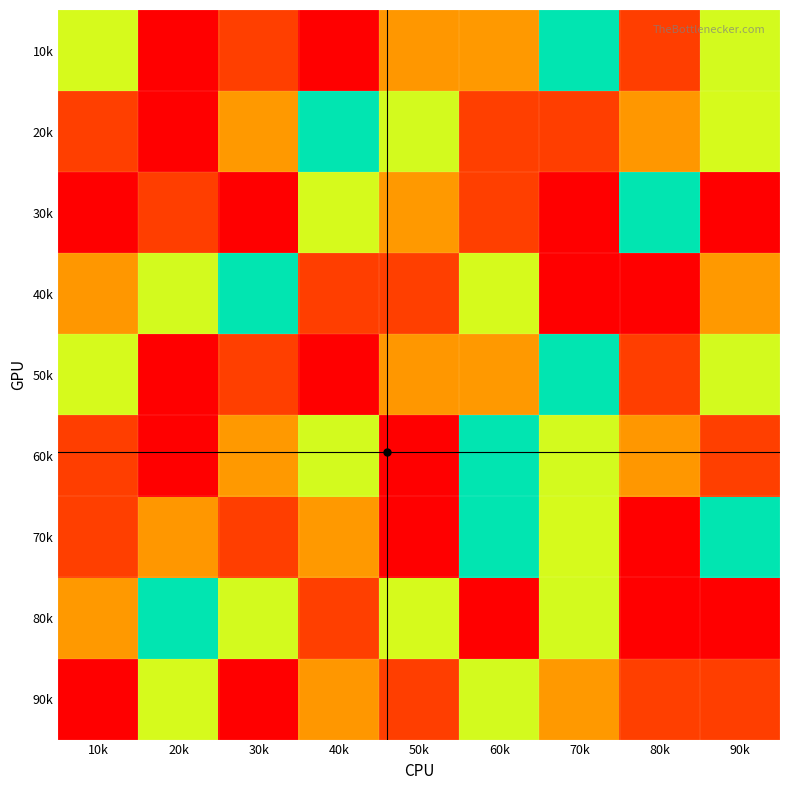

Between 80k and 20k, which is larger?

80k